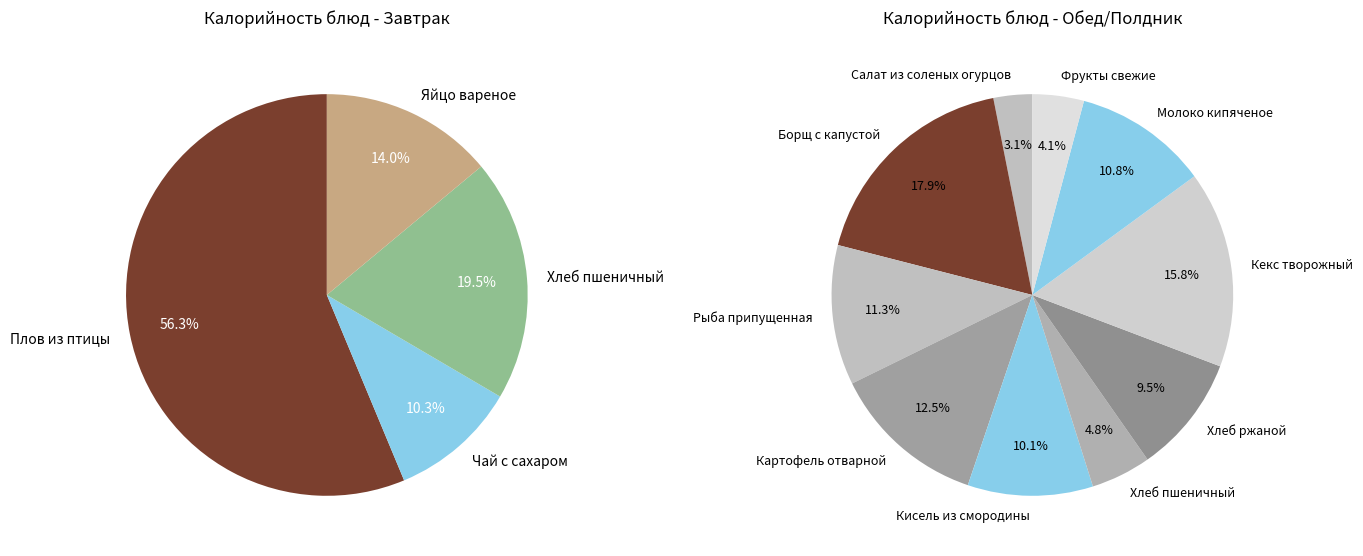

Approximately how many times larger is the value at Рыба припущенная compared to Борщ с капустой?

0.6